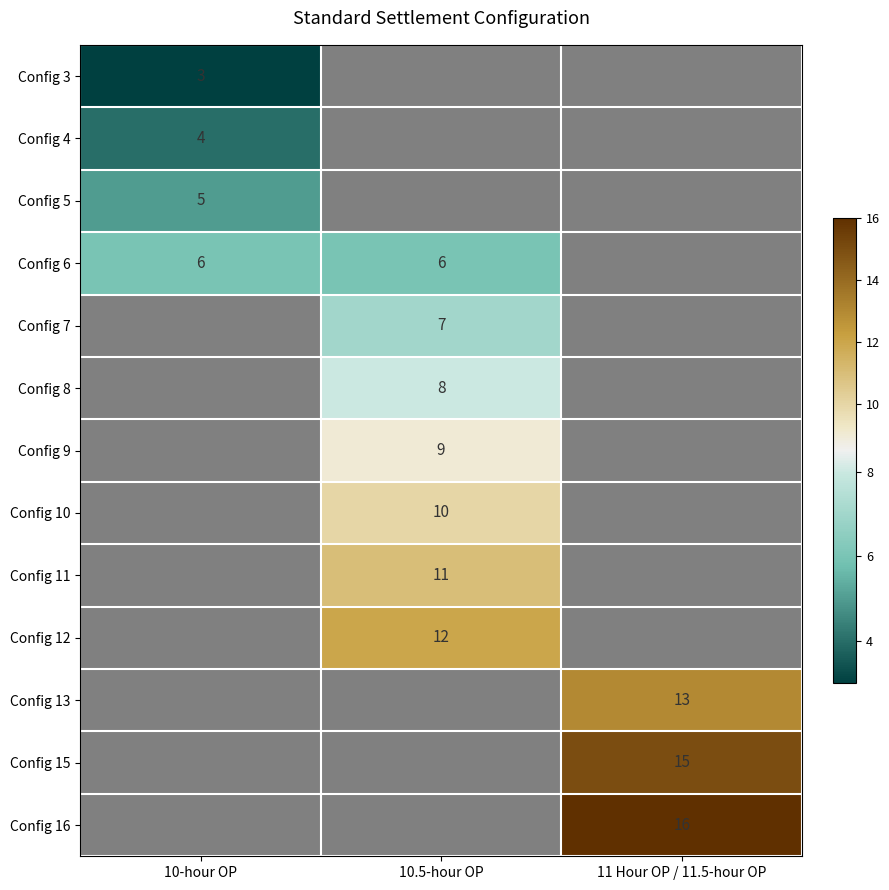

The value of Config 6 at 10-hour OP is 8. True or false?

False